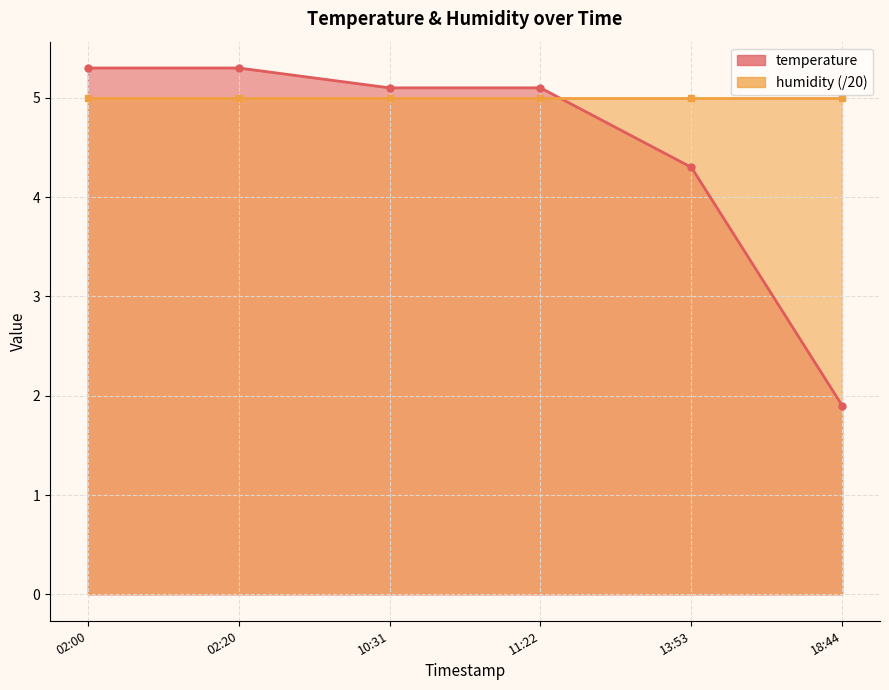

What is the average value?

4.5